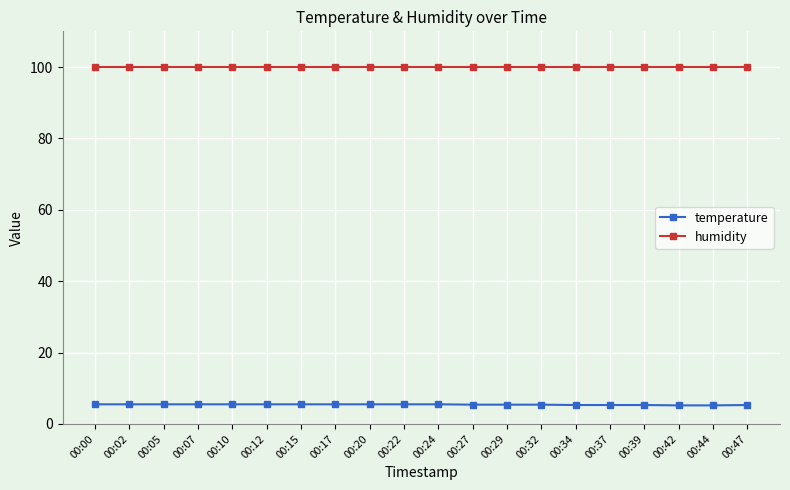

Which series has the largest total across all categories?

humidity